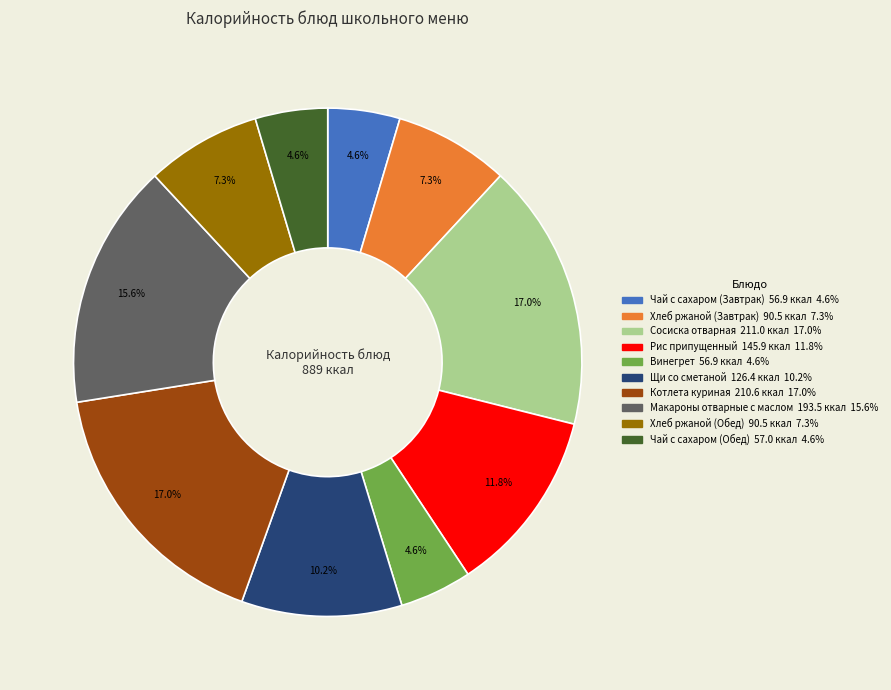

How many slices are in this pie chart?

10